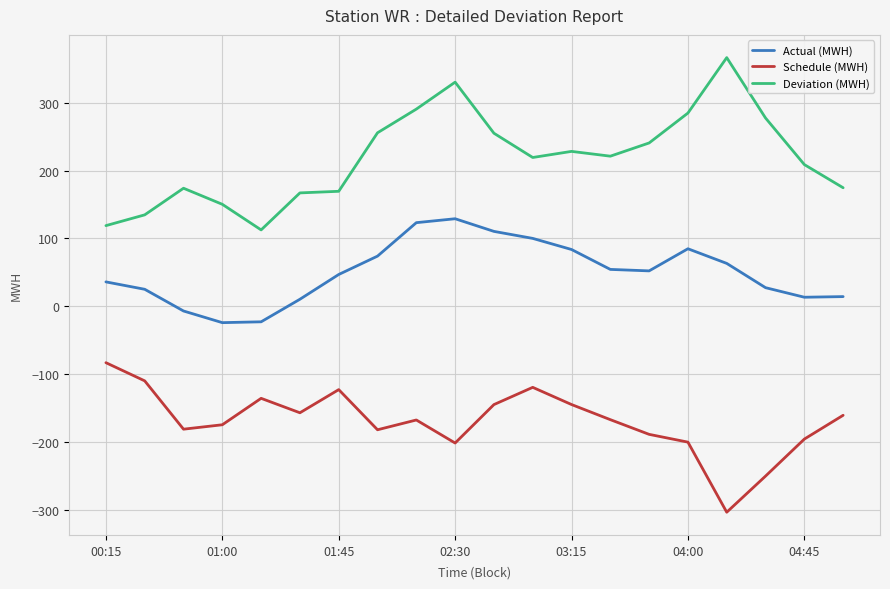

True or false: Schedule (MWH) and Actual (MWH) cross at least once.

False